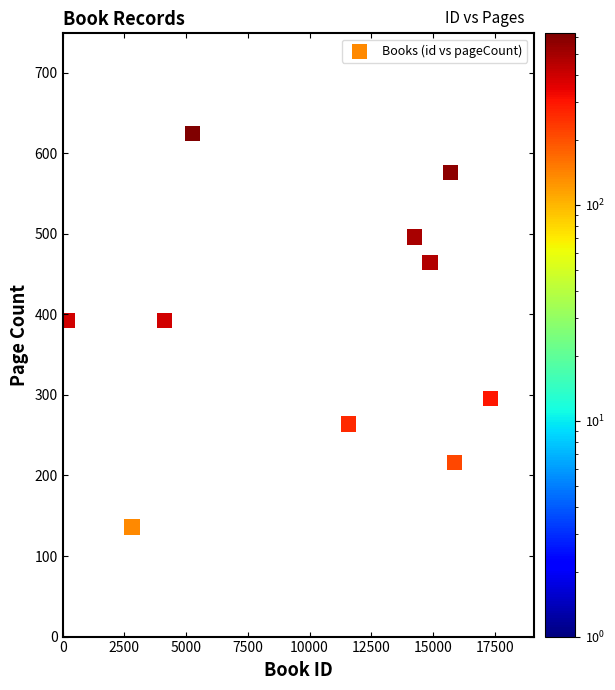

What is the average Y value?

386